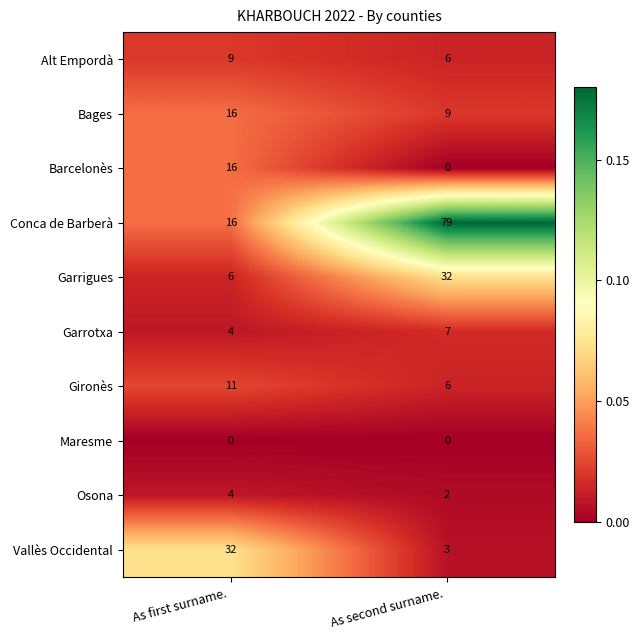

Rank the categories by Conca de Barberà value from highest to lowest.

As second surname. , As first surname. 